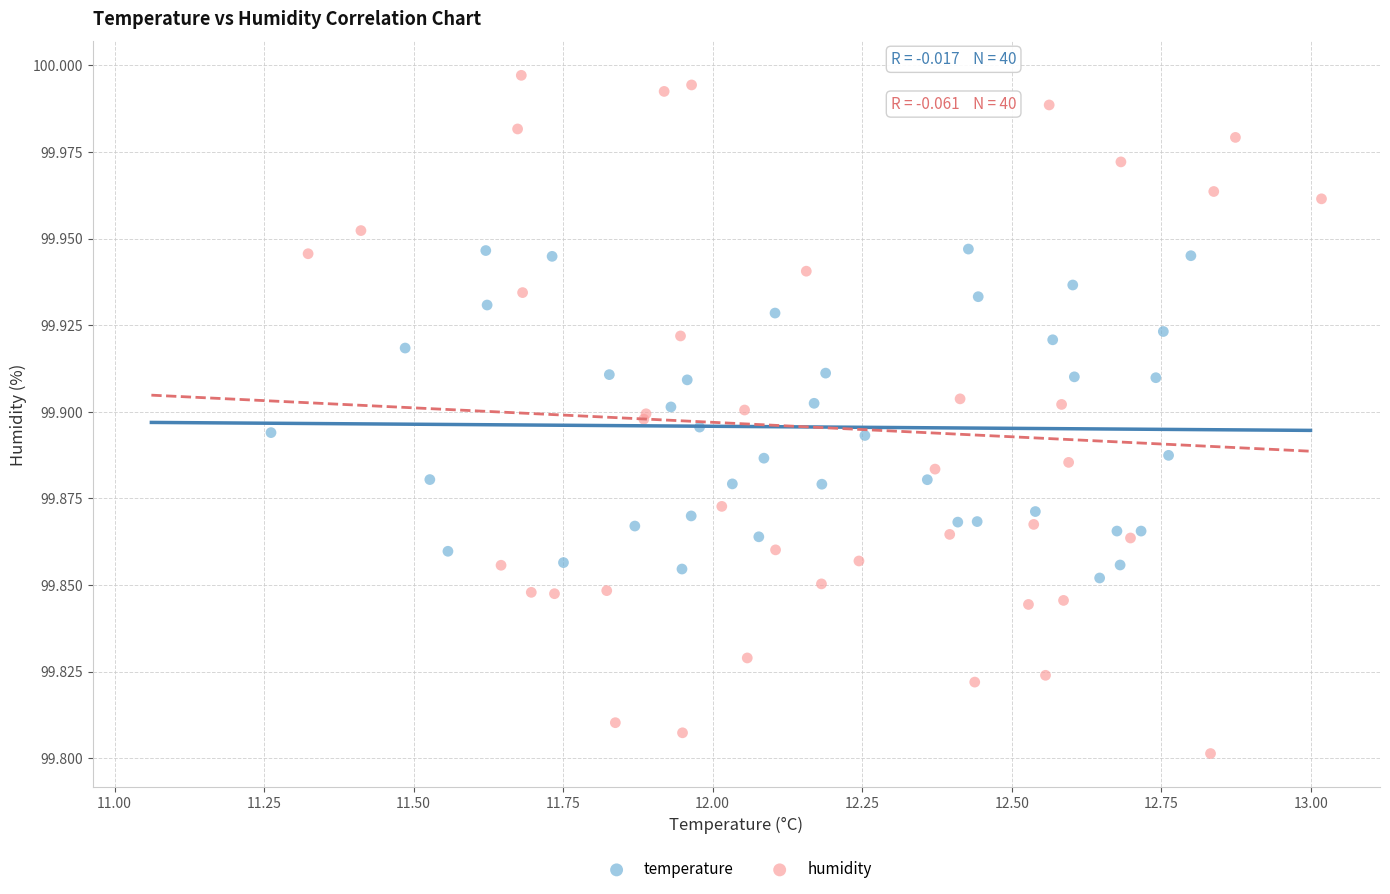

Which series contains the highest Y value?

humidity